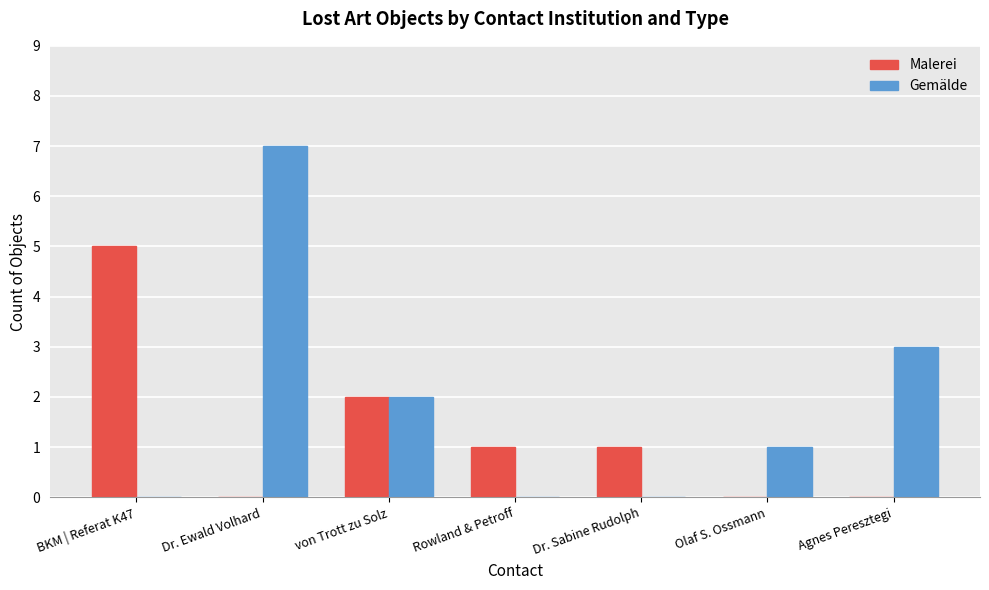

What is the sum of the Malerei values at BKM | Referat K47 and von Trott zu Solz?

7